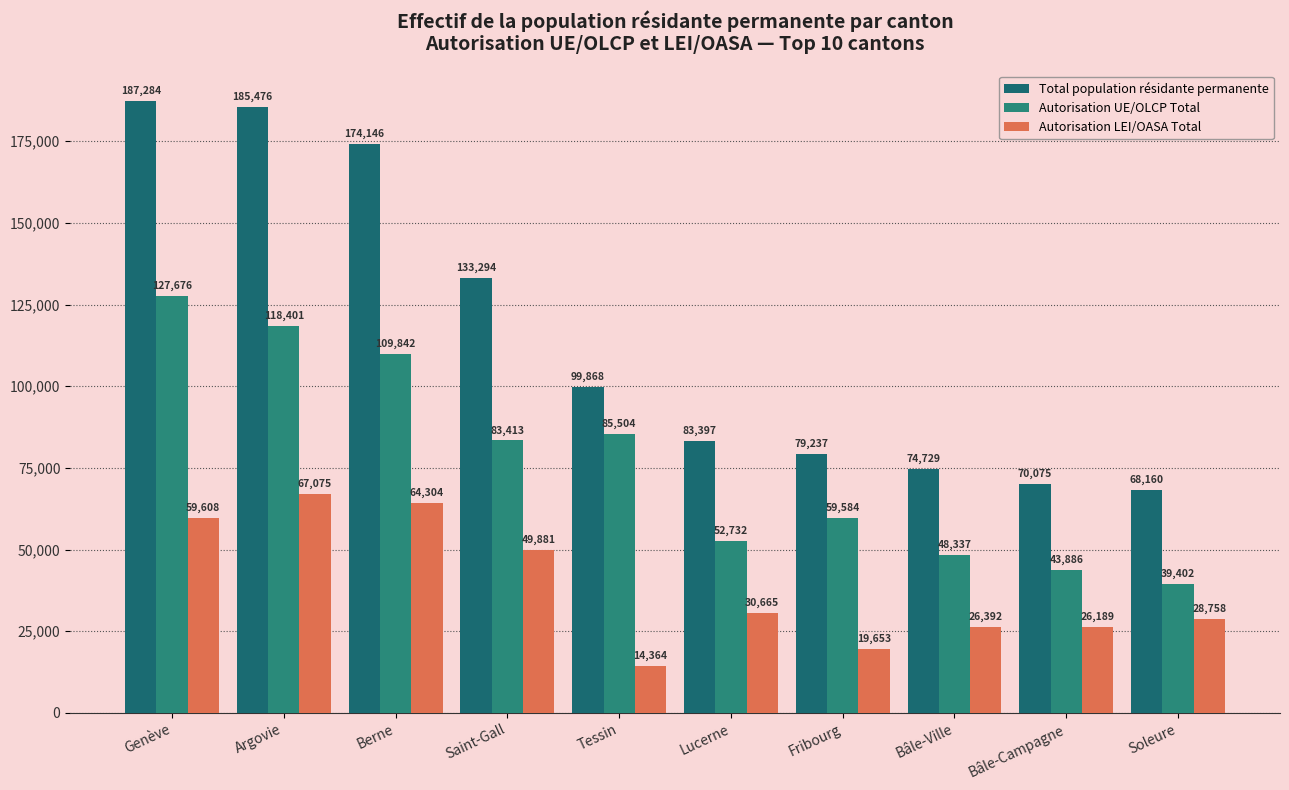

What position from the right is Argovie?

9